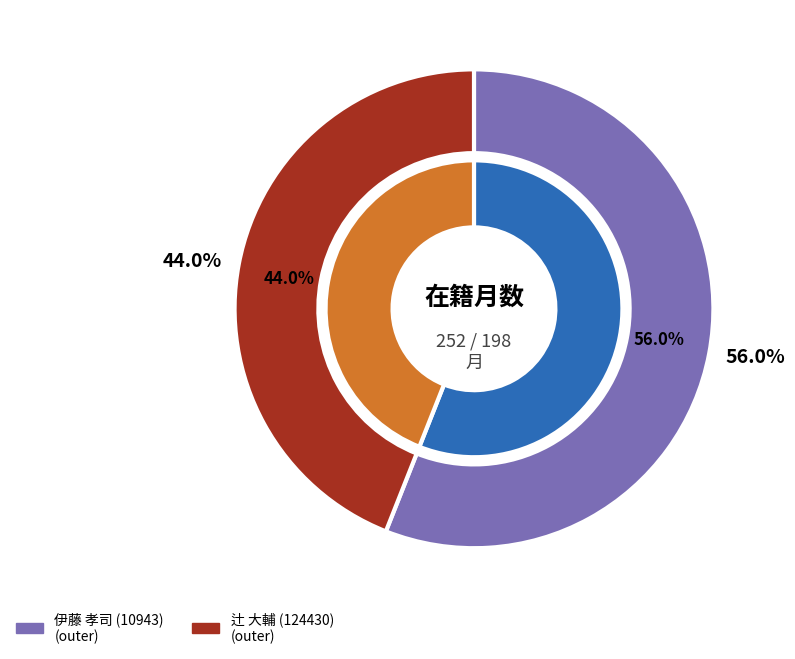

What percentage is the 伊藤 孝司 (10943) slice, to the nearest percent?

56%